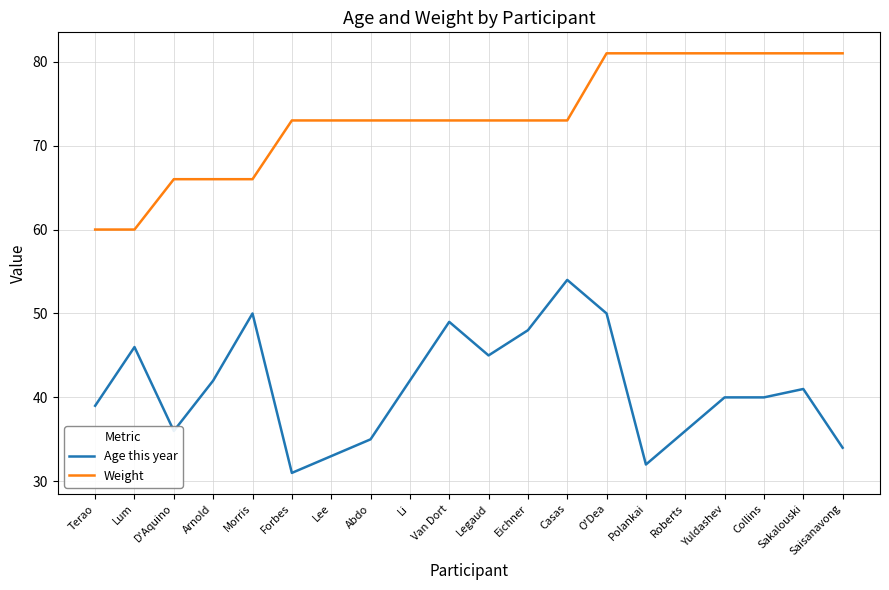

True or false: Age this year has a value of 40 at Collins.

True